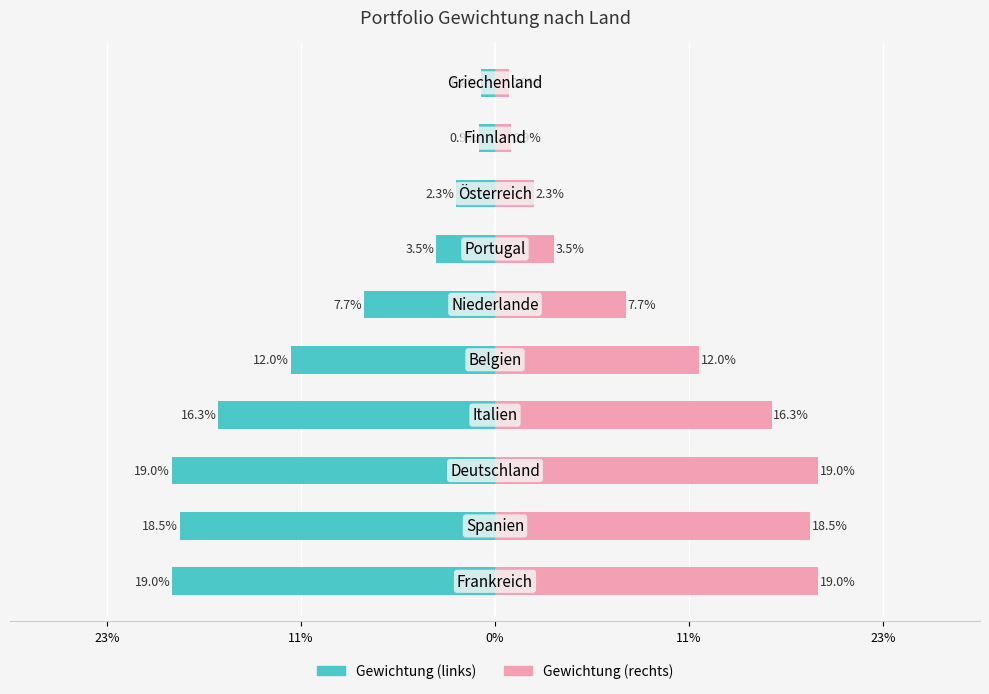

How many bars are there in total?

20